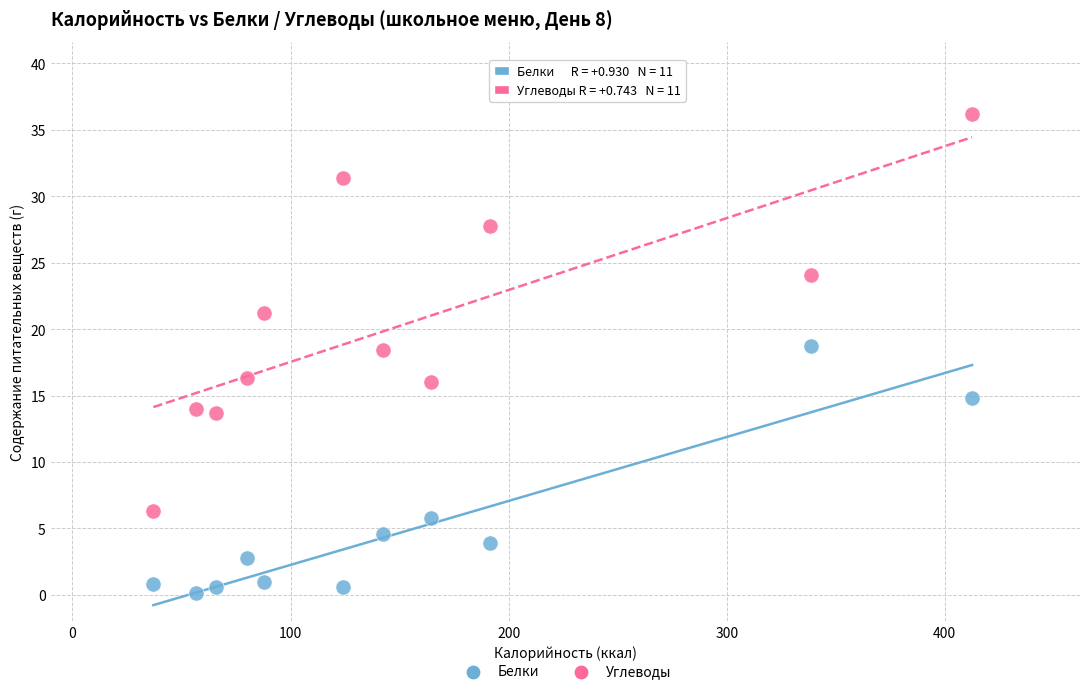

Across all data points, what is the range of X values (max minus min)?

375.4